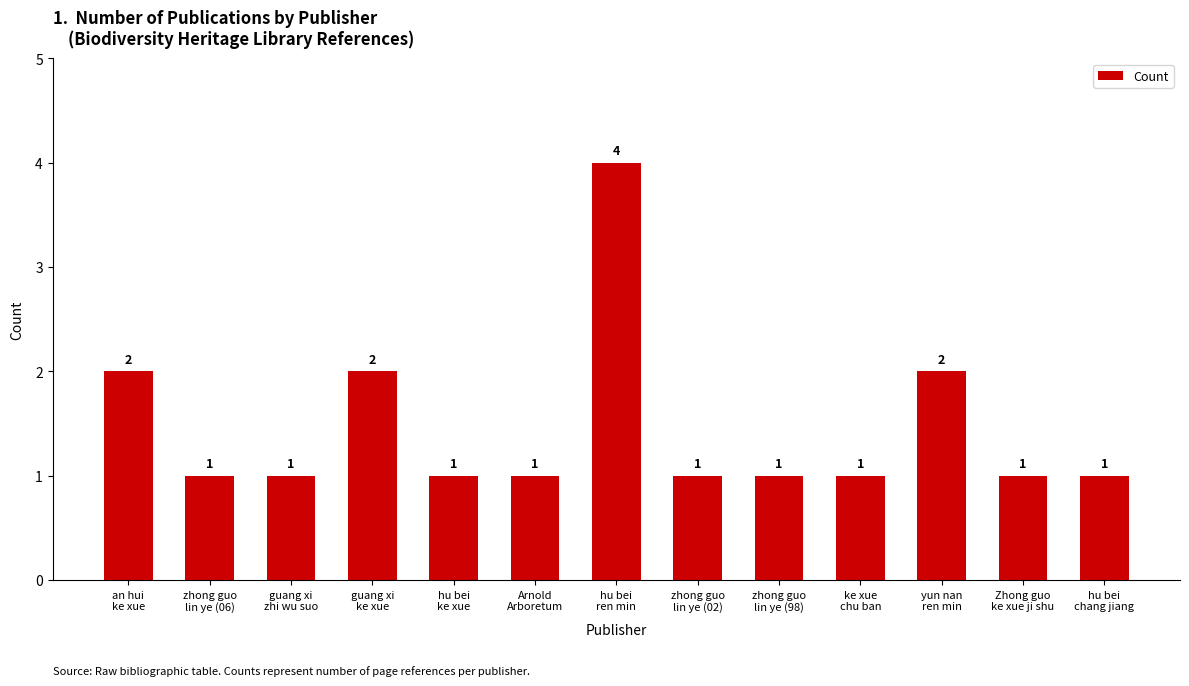

What is the difference between the second highest and minimum values?

1